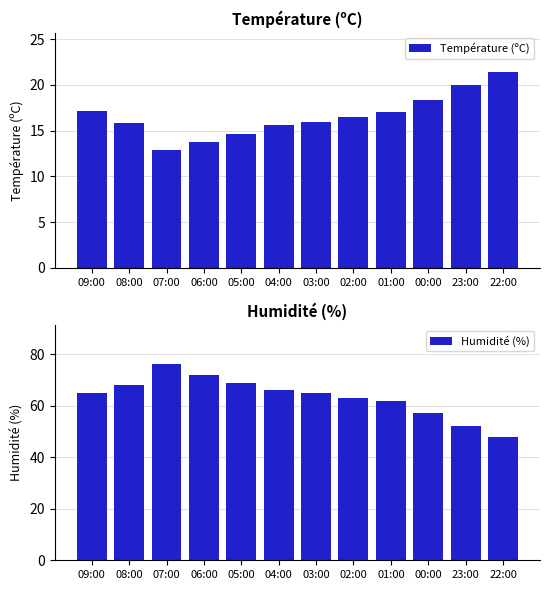

What is the lowest value of the Humidité (%) series?

48